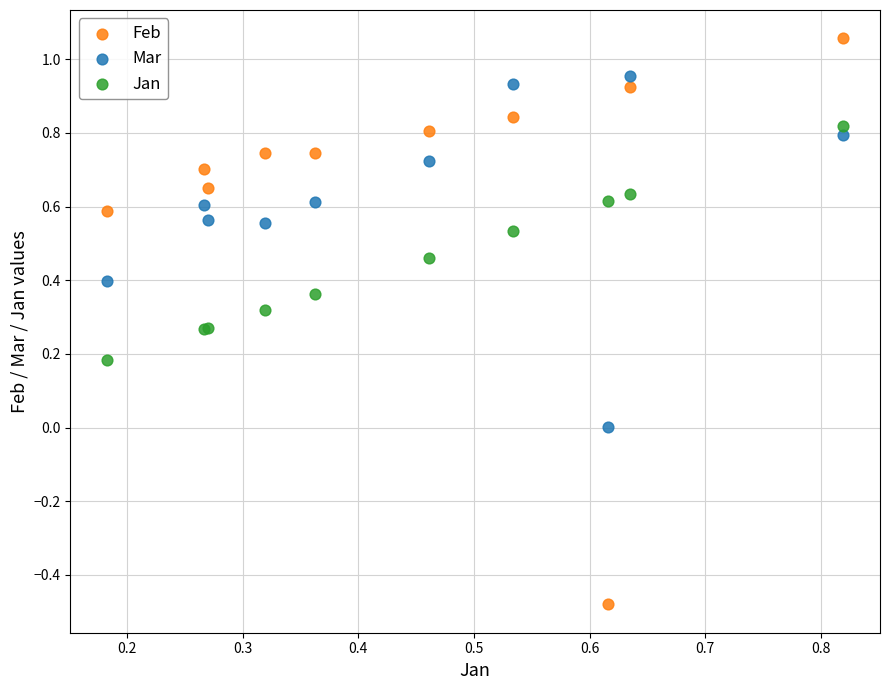

Which series reaches the maximum Y coordinate?

Feb